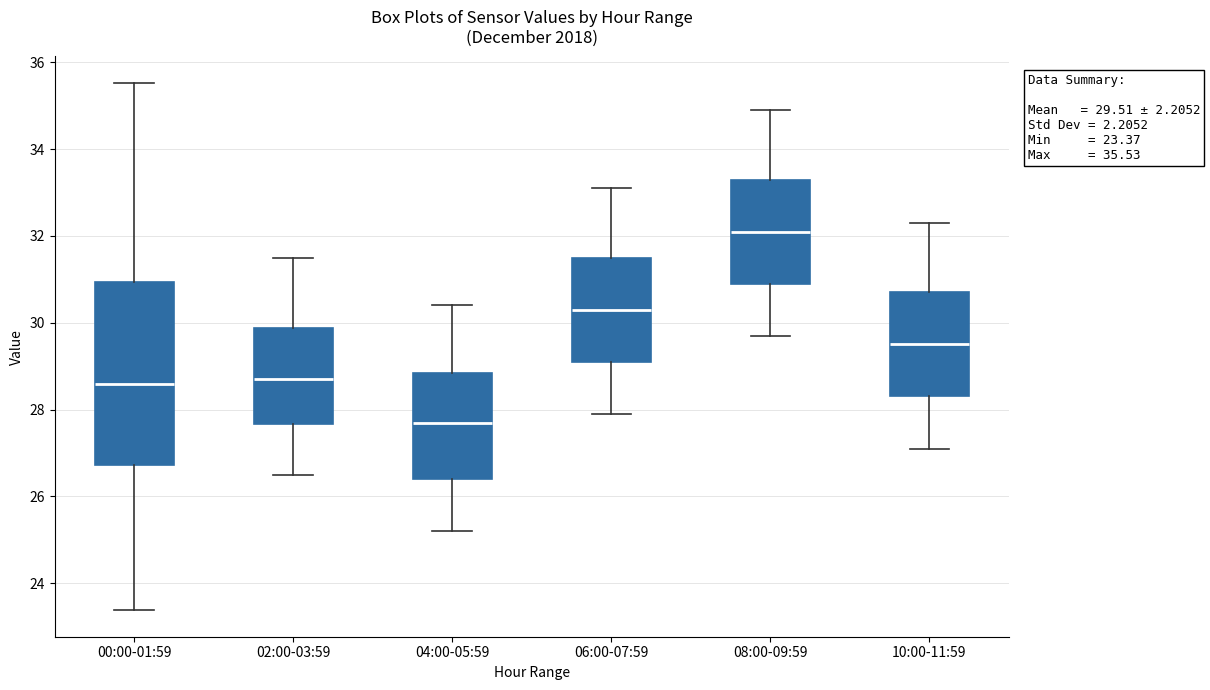

Comparing the boxes themselves (not the whiskers), which one is the tallest?

00:00-01:59